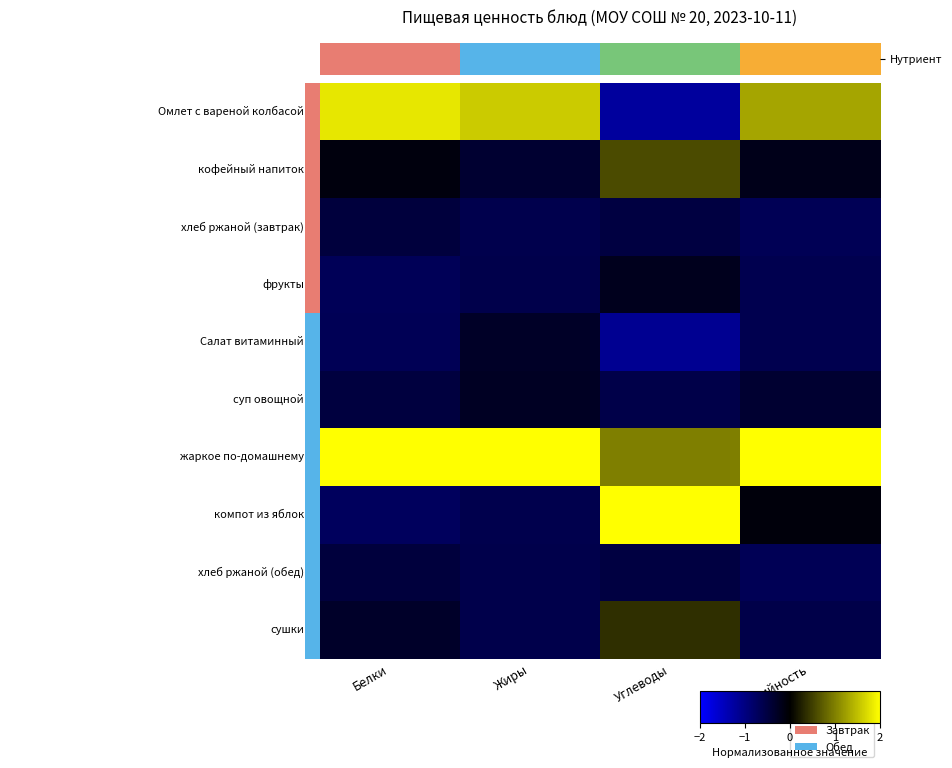

How many data points does each series have?

4